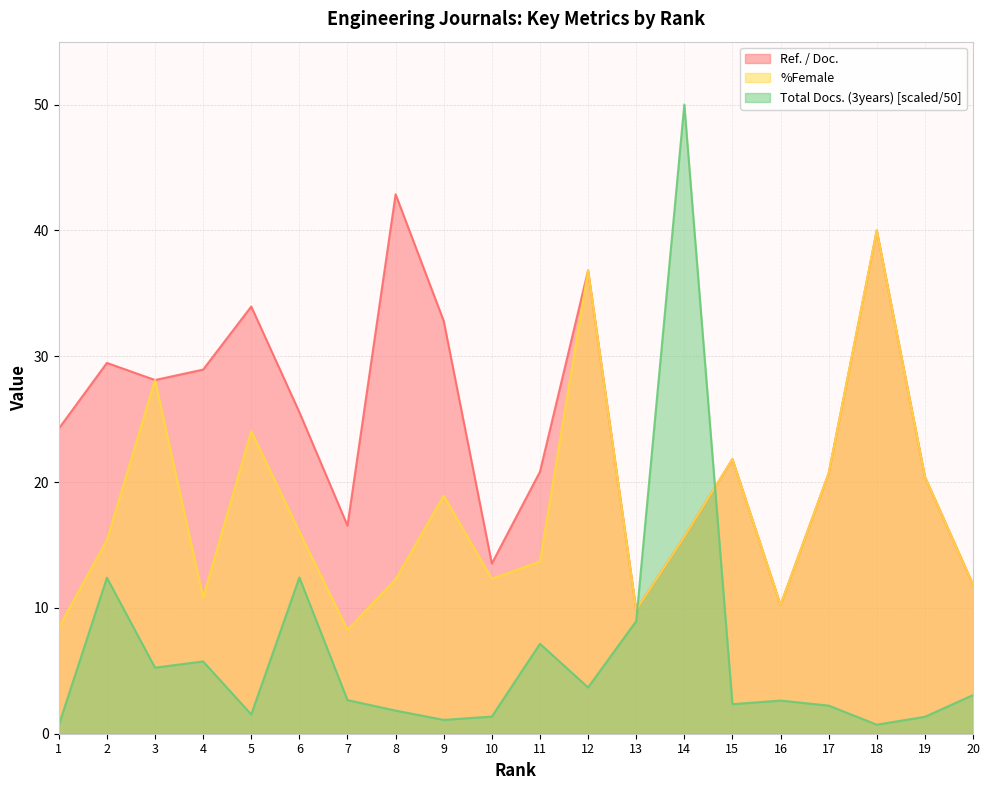

What is the sum of the %Female values at 17 and 9?

39.6